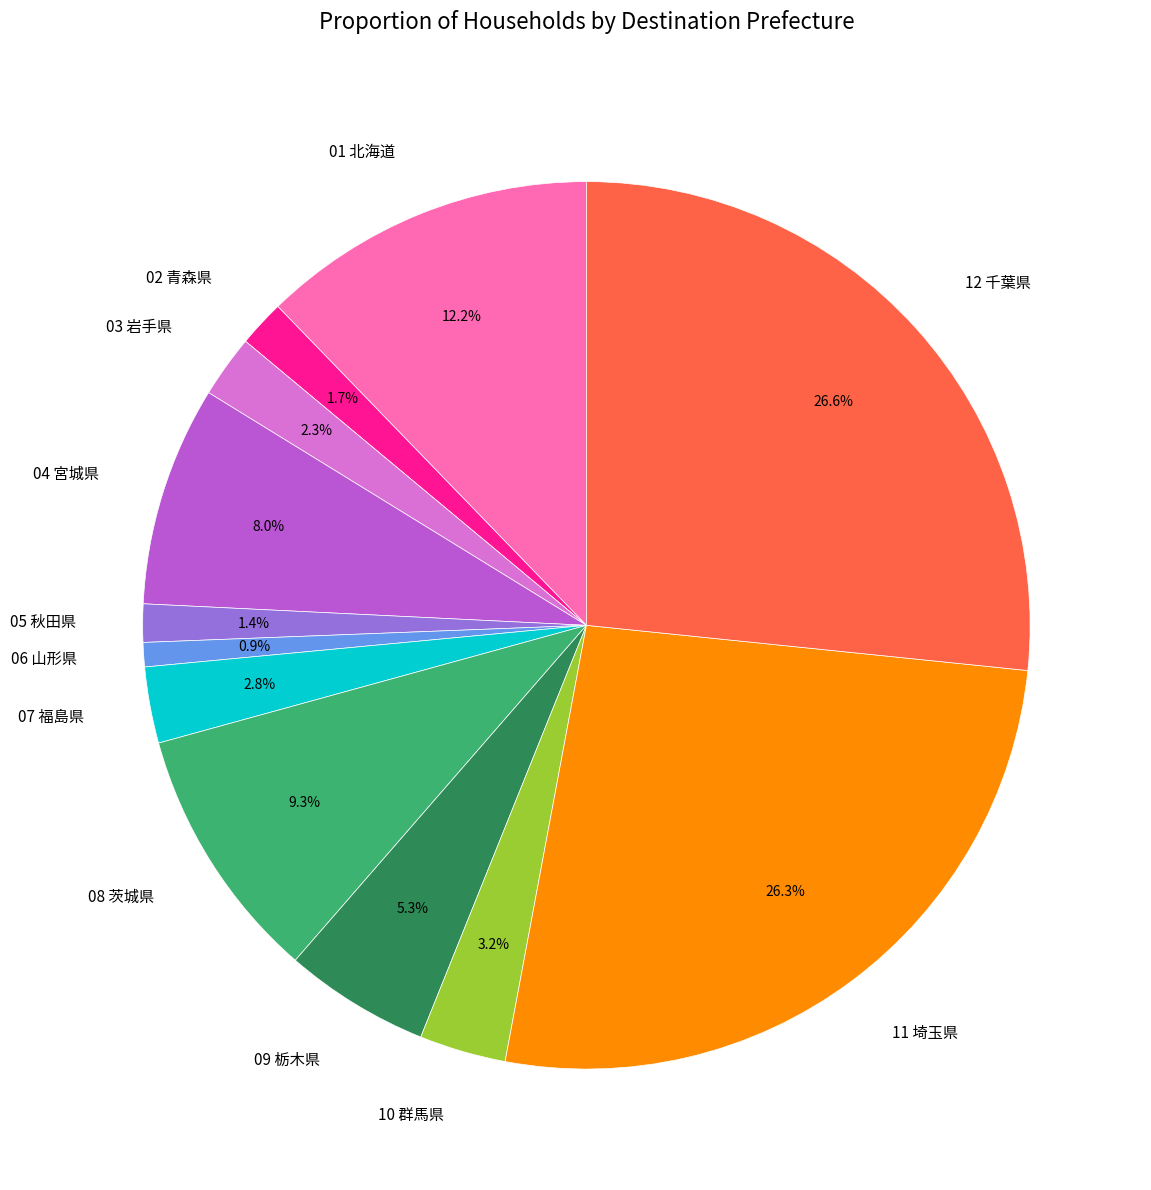

Between 12 千葉県 and 06 山形県, which is larger?

12 千葉県